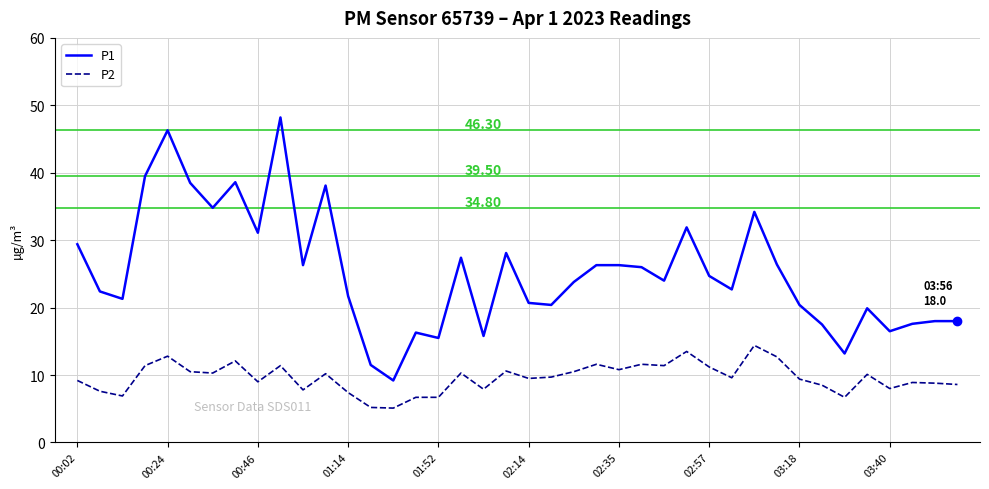

What is the difference between the second highest and second lowest values in the P2 series?

8.3